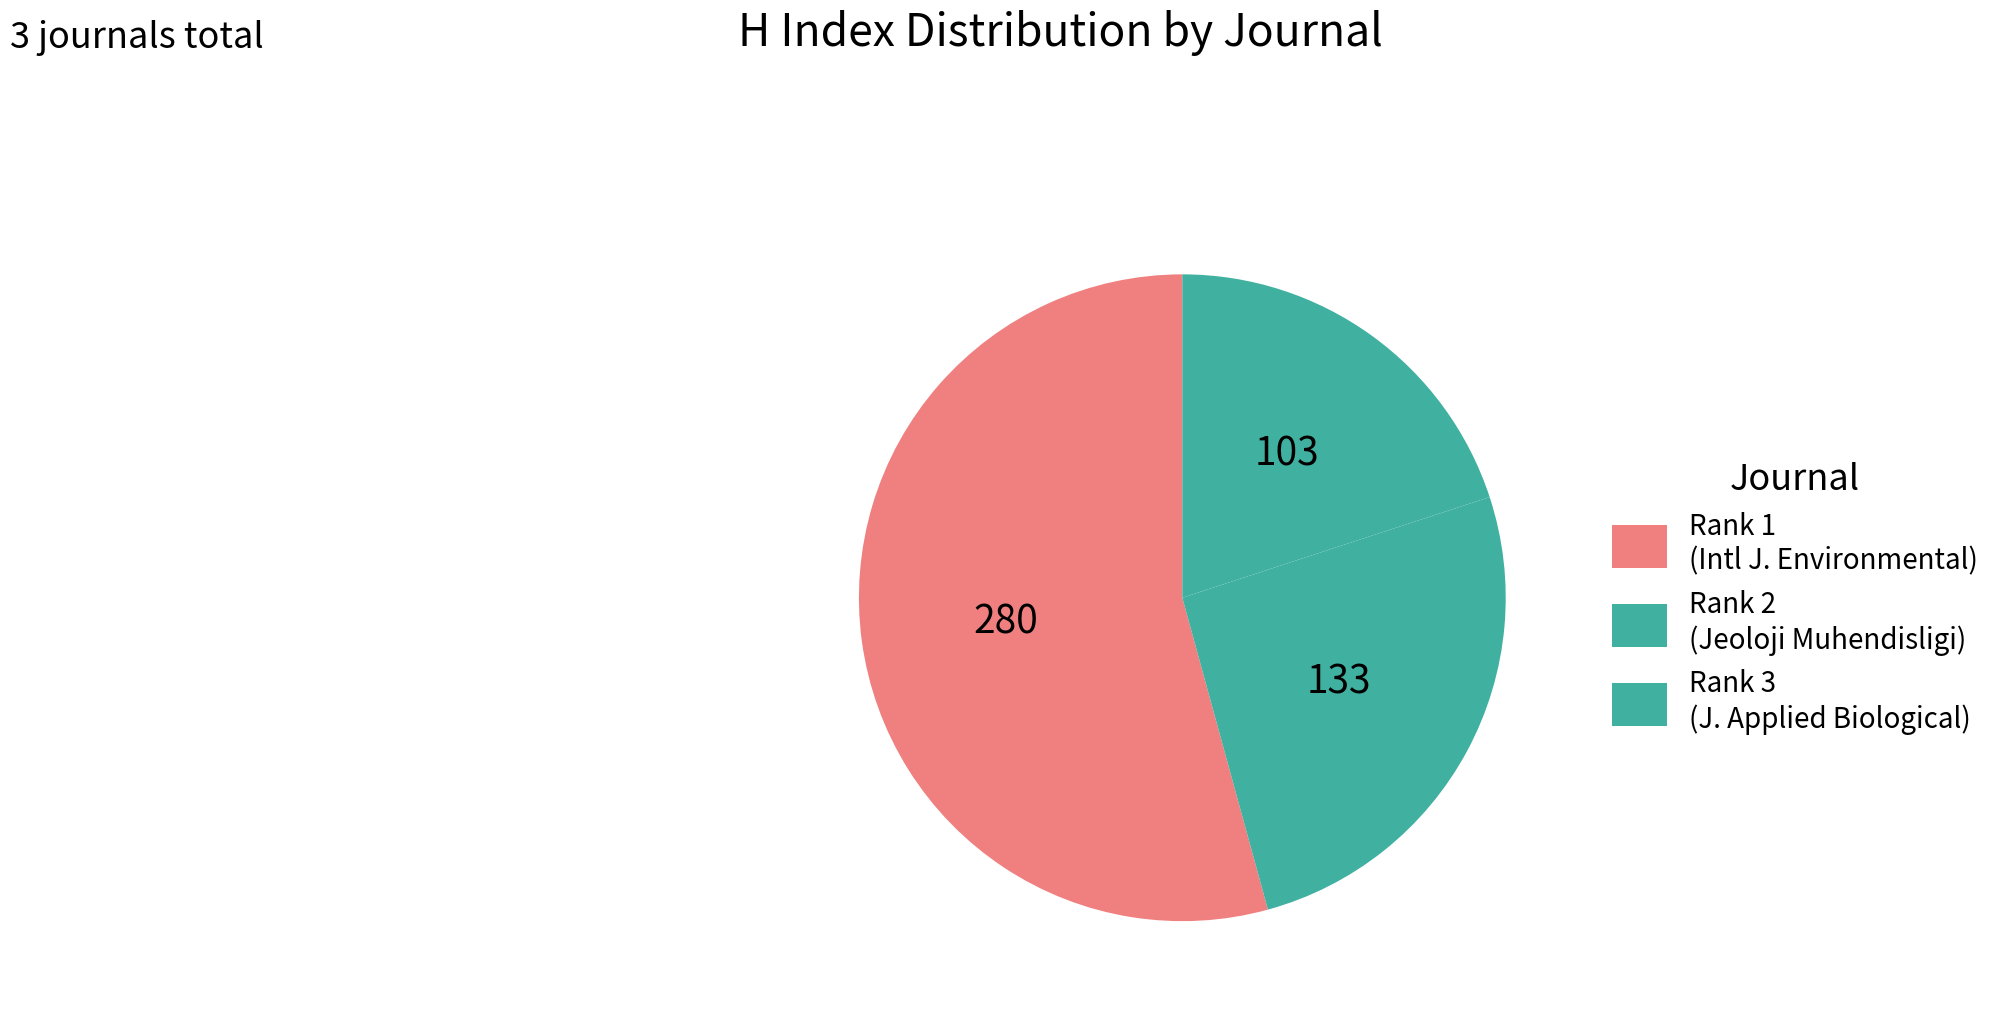

Count the number of slices in the pie.

3